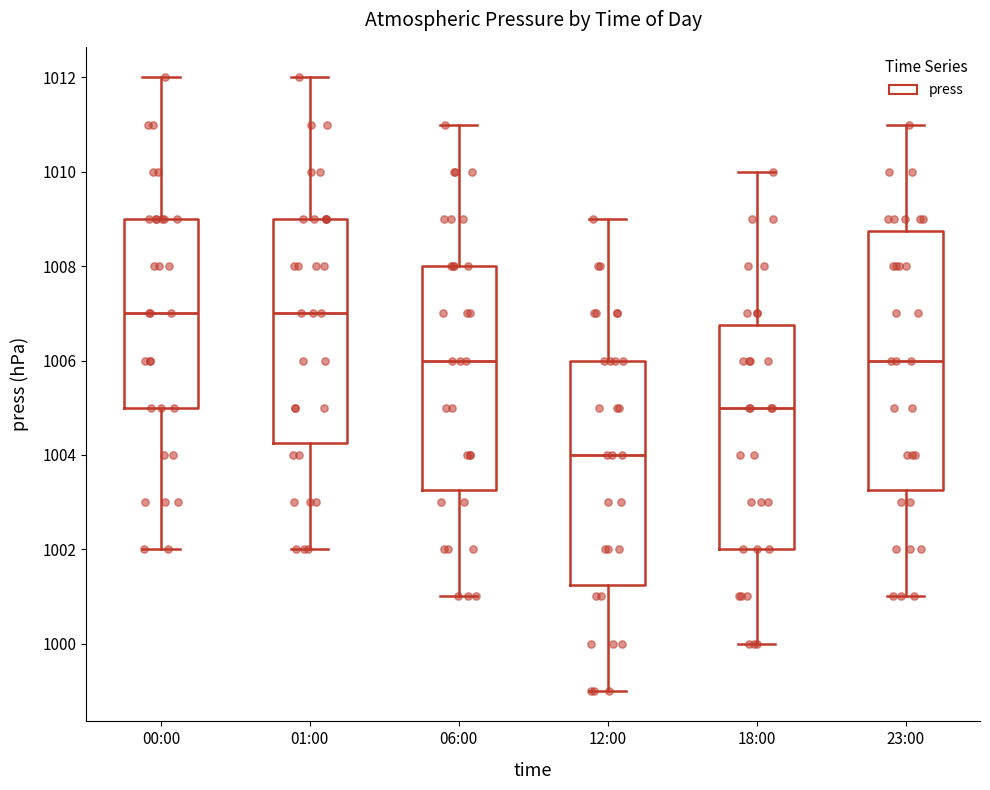

Comparing the boxes themselves (not the whiskers), which one is the tallest?

23:00